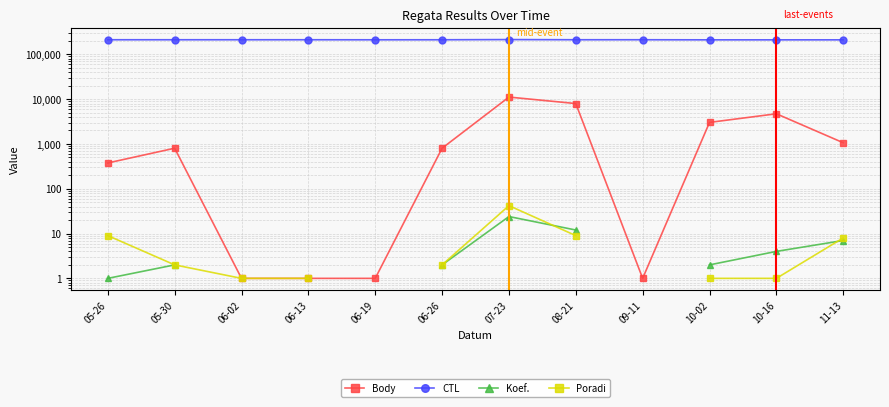

What is the sum of all Body values?

29939.0